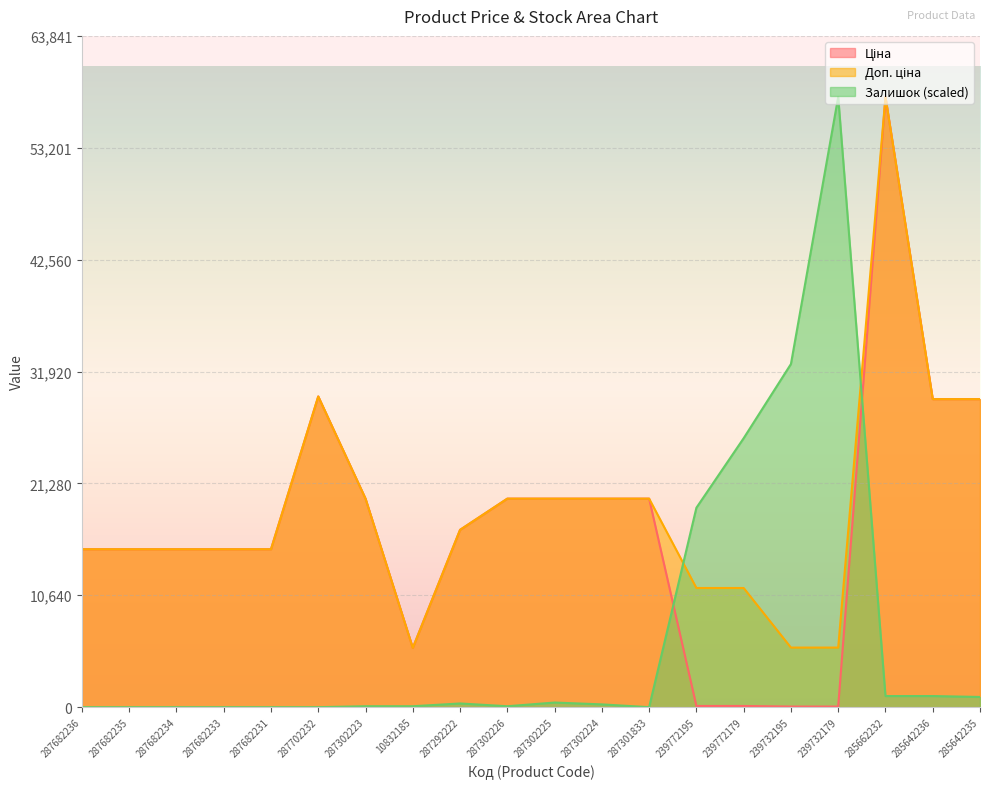

True or false: Доп. ціна and Ціна intersect in this chart.

False